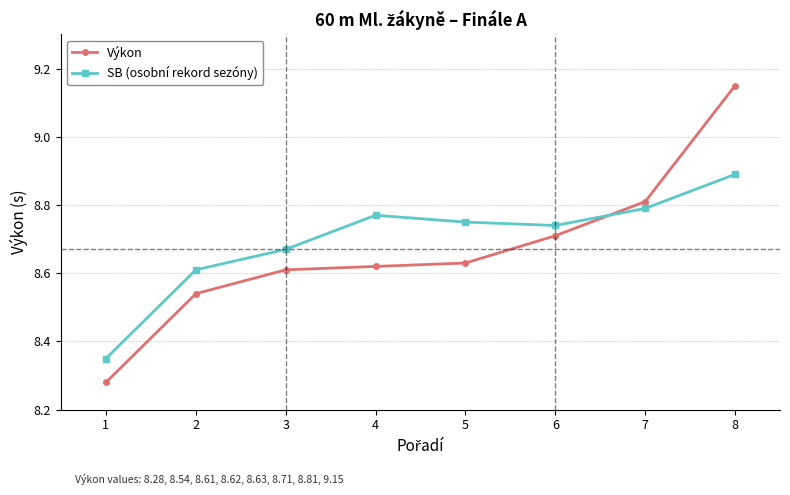

What are all the series names shown in the legend?

Výkon, SB (osobní rekord sezóny)